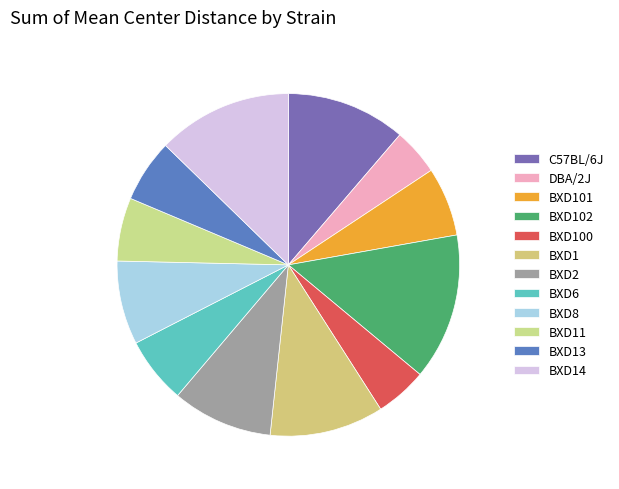

Count the number of slices in the pie.

12